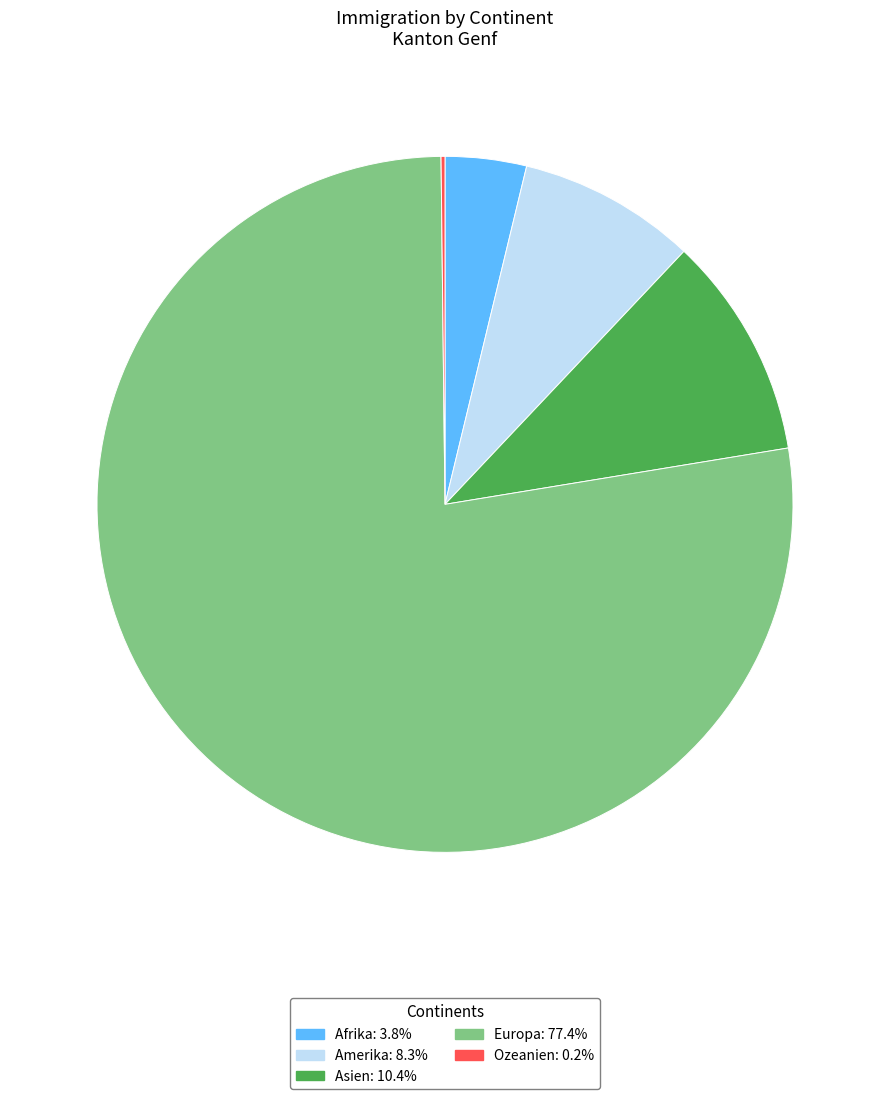

Approximately how many times larger is the value at Afrika: 3.8% compared to Asien: 10.4%?

0.4